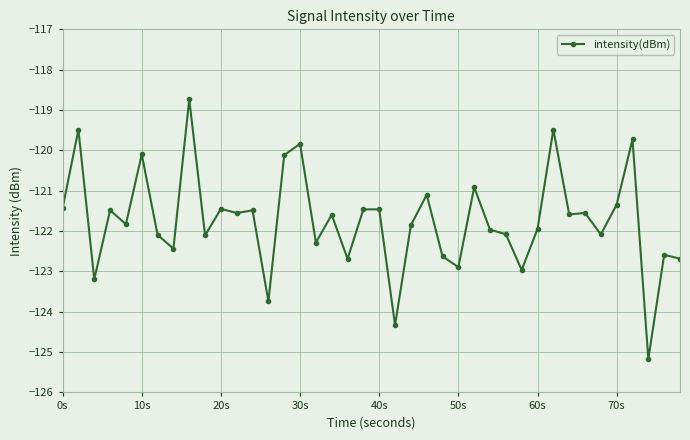

What is the value of the 33rd point from the left?

-121.6